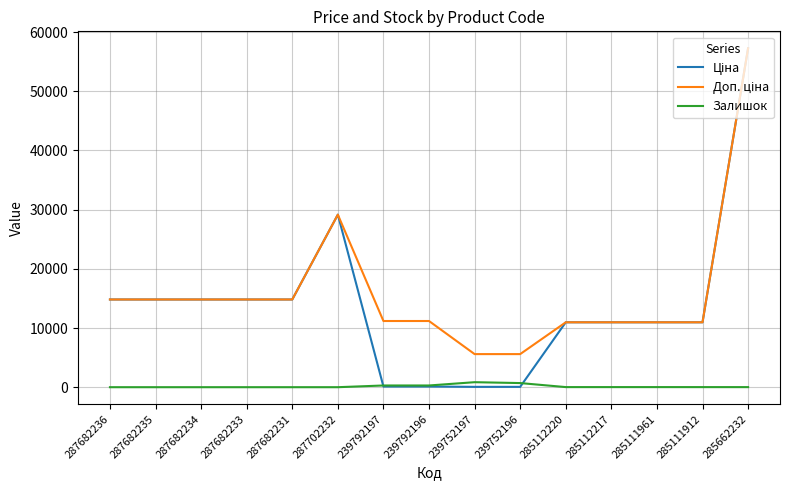

What is the spread (max minus min) of values at 287682231?

14817.6